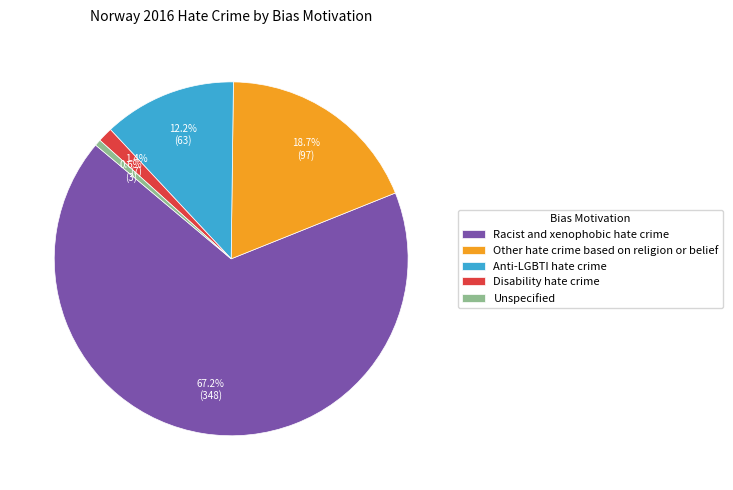

To the nearest percent, what is the difference between the Anti-LGBTI hate crime and Racist and xenophobic hate crime slice percentages?

55%